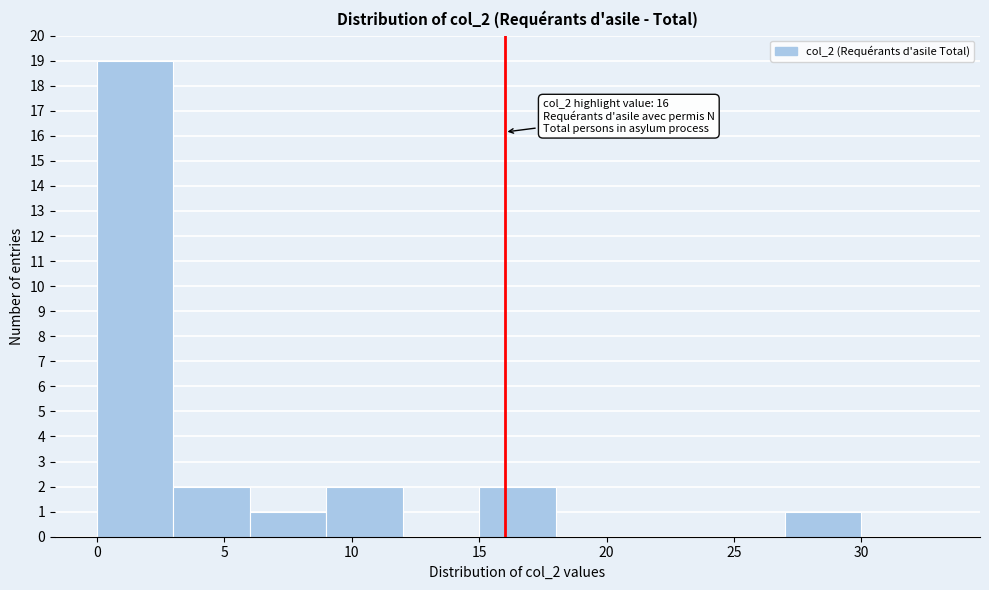

Over which range of the x-axis is the bar tallest?

0 to 3